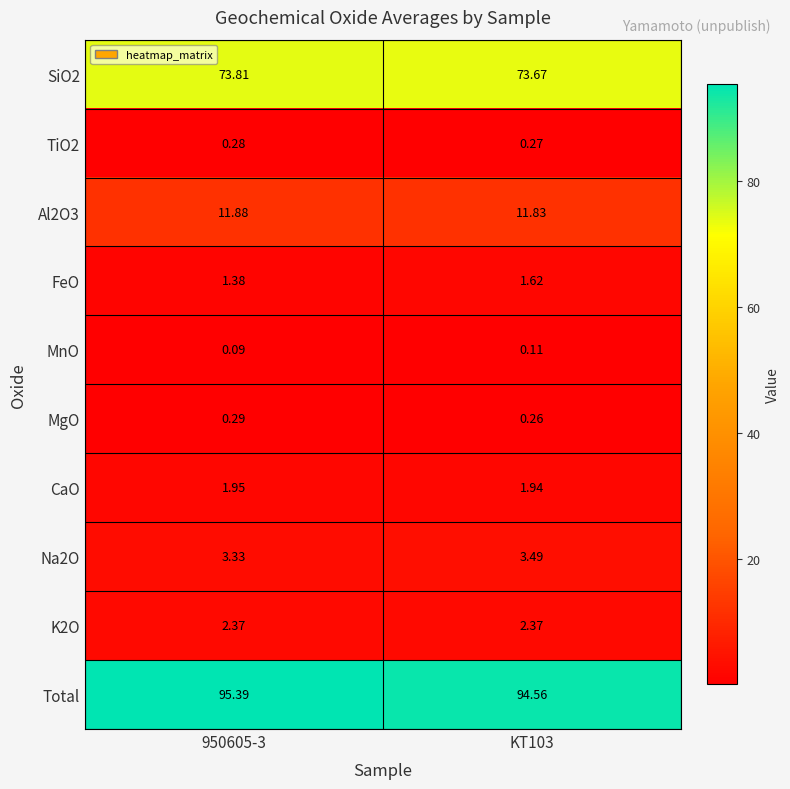

Which series has the widest spread of values?

Total